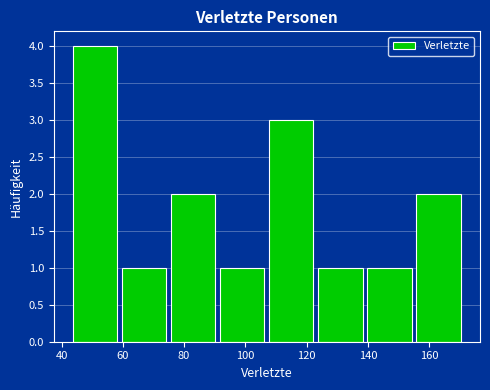

Reading left to right, transcribe this chart: for each bar, give the range it covers on the x-axis and its height. Neither the bar edges nor the heights are printed on the chart, so give them approximately, as read against the axes.

43 to 59: 4
59 to 75: 1
75 to 91: 2
91 to 107: 1
107 to 123: 3
123 to 139: 1
139 to 155: 1
155 to 171: 2